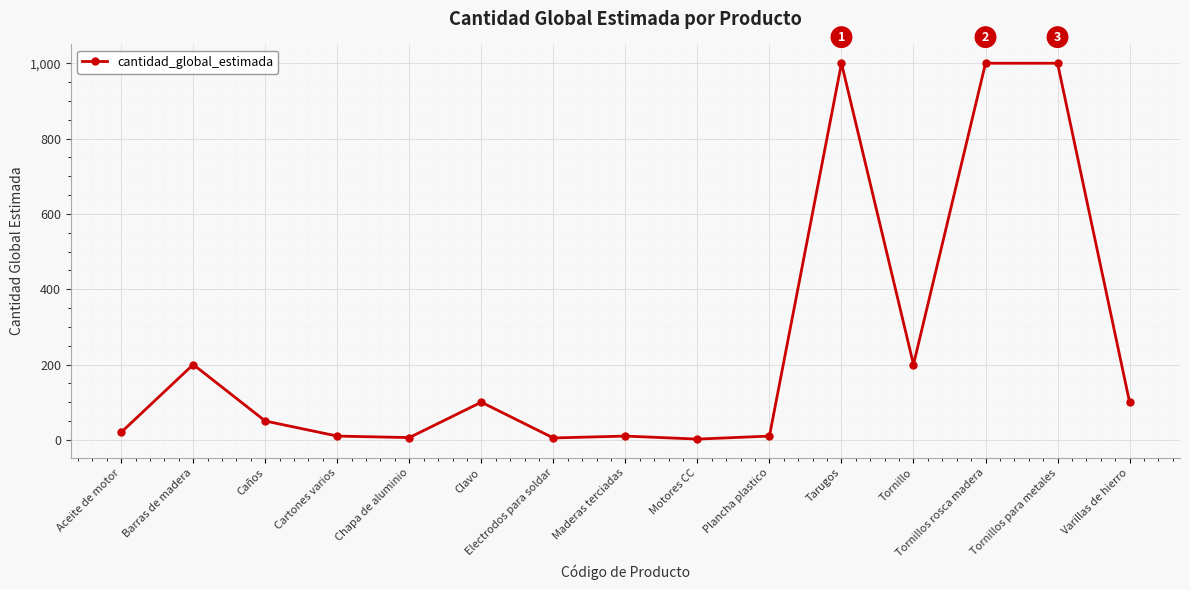

How many lines are shown in the chart?

1